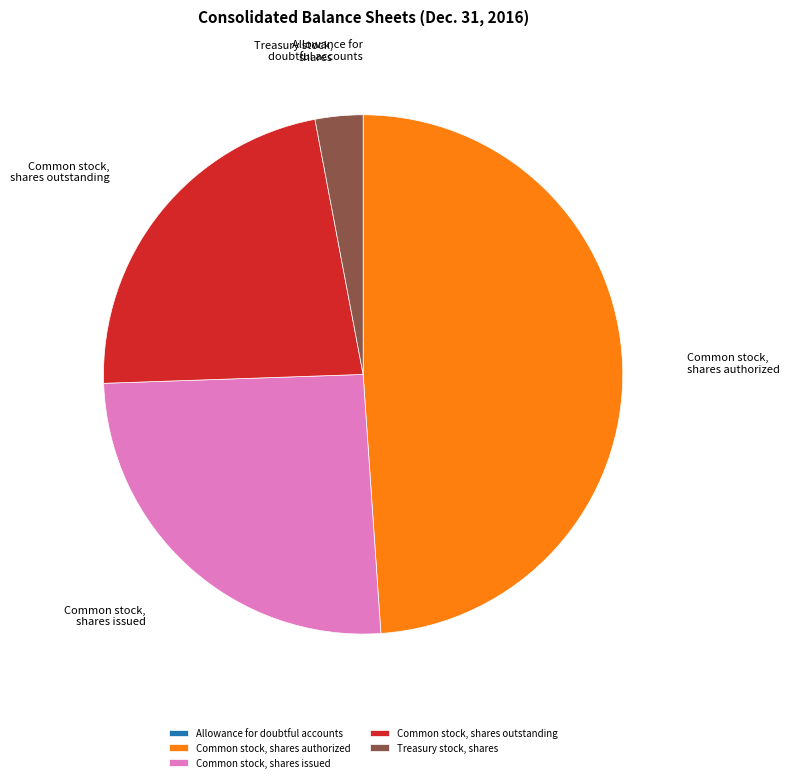

Which has a higher value, Treasury stock, shares or Common stock, shares issued?

Common stock, shares issued